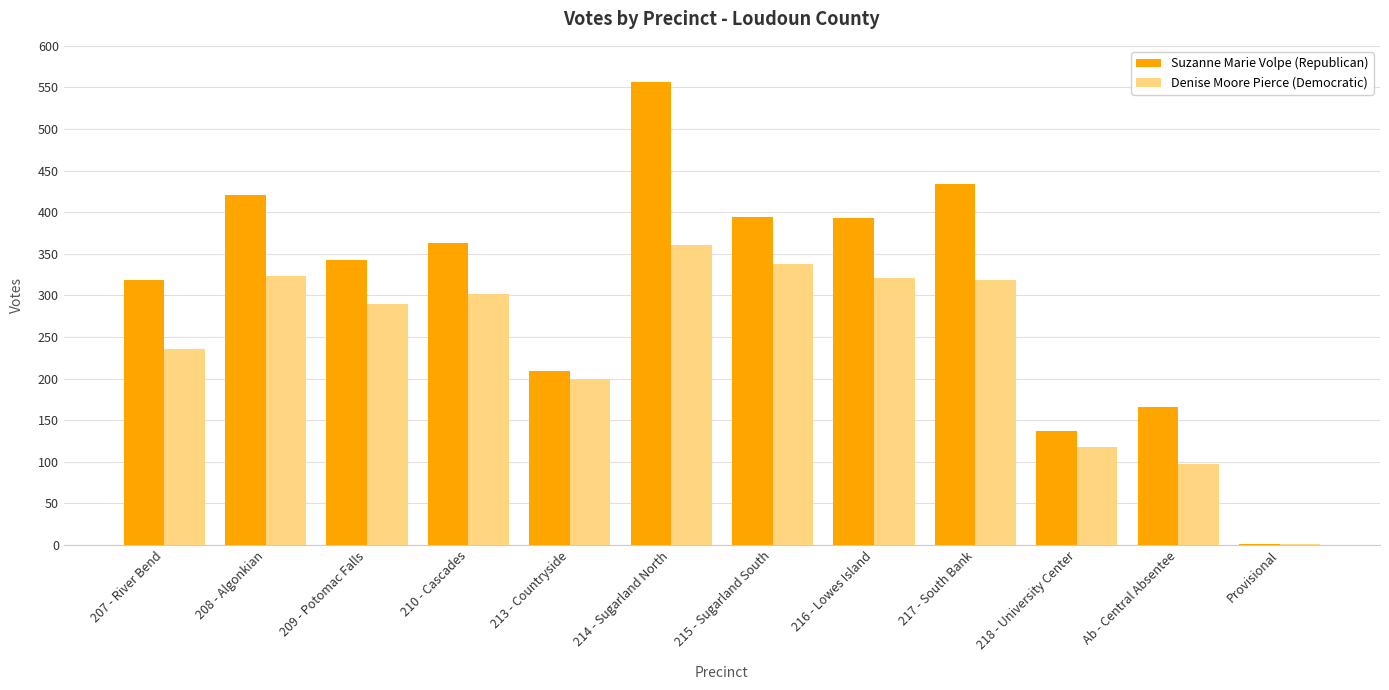

Between 207 - River Bend and 218 - University Center, which series saw the biggest shift?

Suzanne Marie Volpe (Republican)